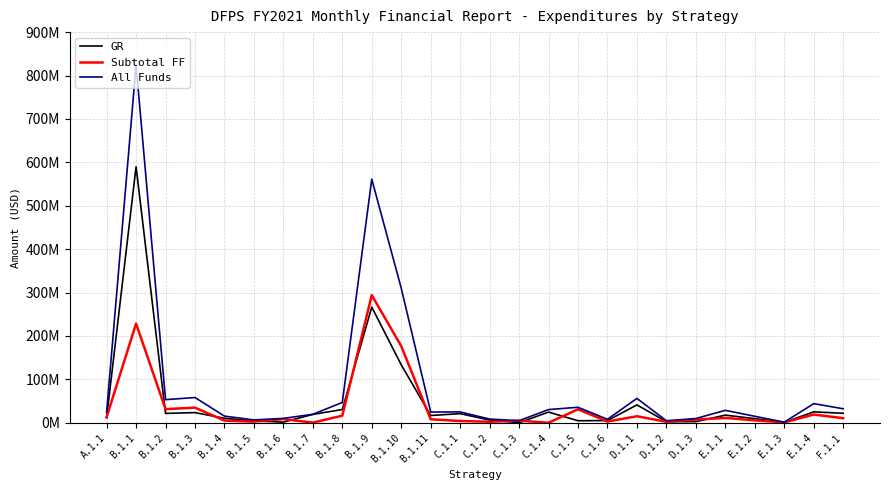

What are all the series names shown in the legend?

GR, Subtotal FF, All Funds